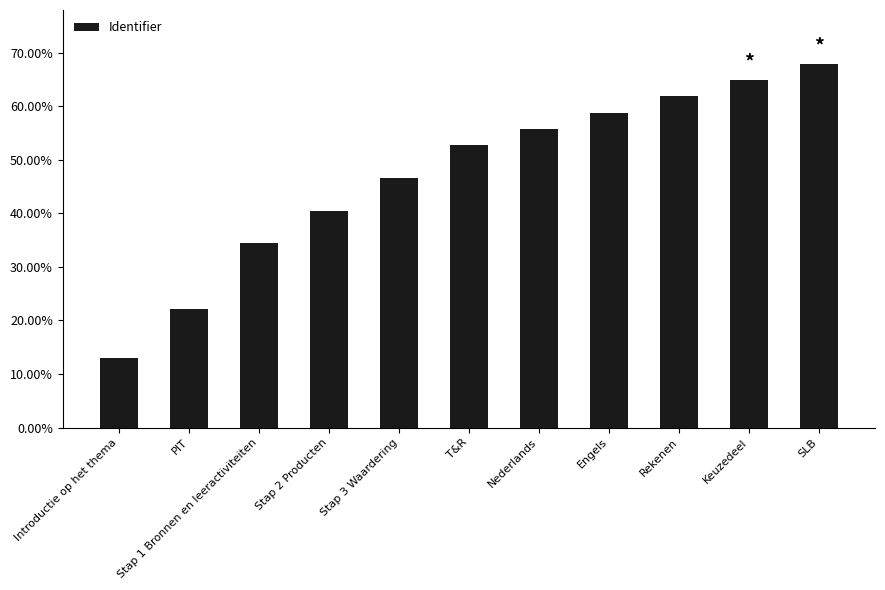

List the labels in order of value, smallest first.

Introductie op het thema, PIT, Stap 1 Bronnen en leeractiviteiten, Stap 2 Producten, Stap 3 Waardering, T&R, Nederlands, Engels, Rekenen, Keuzedeel, SLB